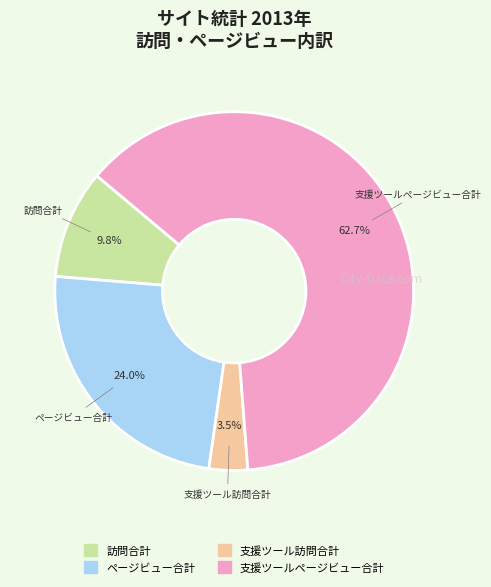

Between 支援ツールページビュー合計 and 支援ツール訪問合計, which is larger?

支援ツールページビュー合計